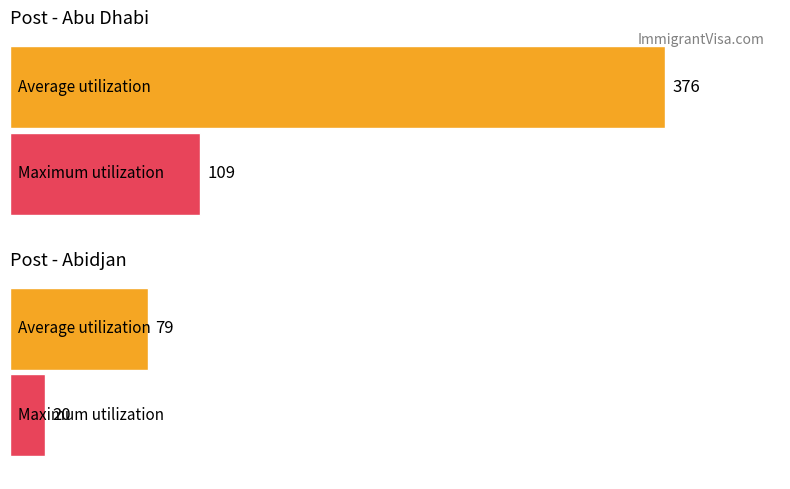

What is the maximum value for Average utilization?

376